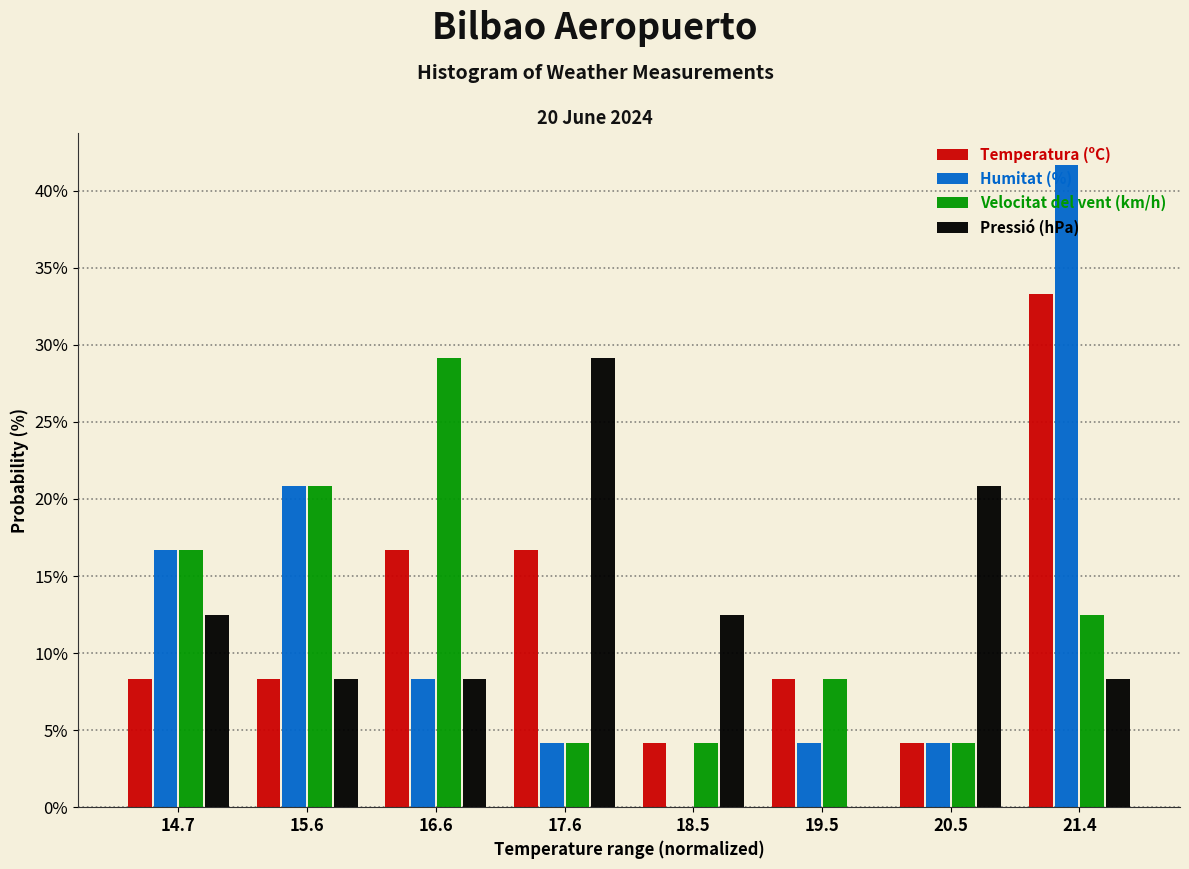

In the Pressió (hPa) series, which range on the x-axis has the tallest bar?

17.1 to 18.1